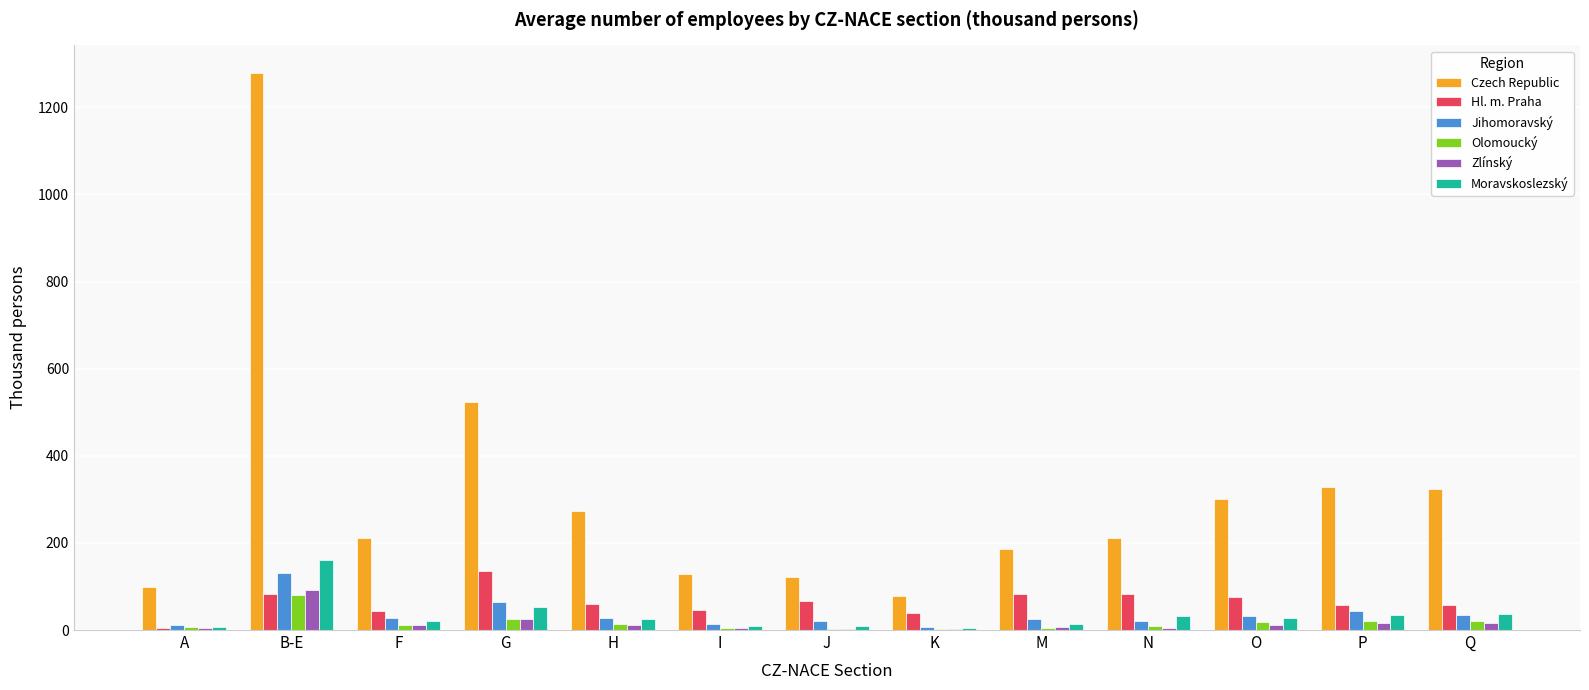

Which series has the widest spread of values?

Czech Republic